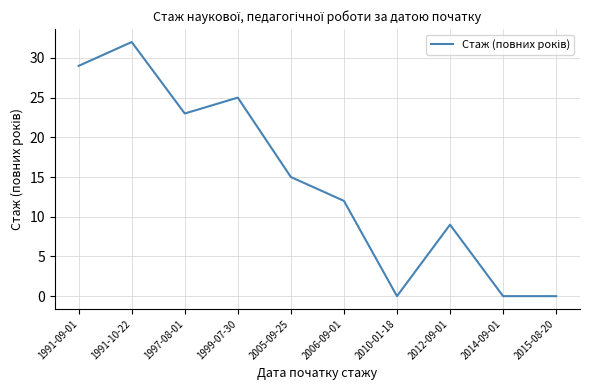

What is the difference between the maximum and minimum values?

32